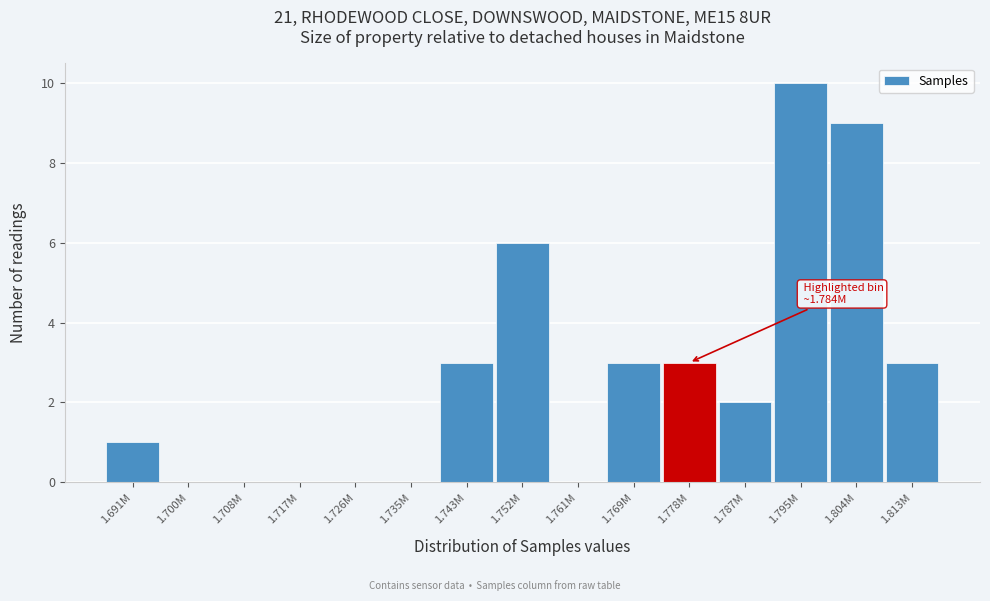

Reading left to right, extract all data points from this chart.

1.691M=1	1.700M=0	1.708M=0	1.717M=0	1.726M=0	1.735M=0	1.743M=3	1.752M=6	1.761M=0	1.769M=3	1.778M=3	1.787M=2	1.795M=10	1.804M=9	1.813M=3